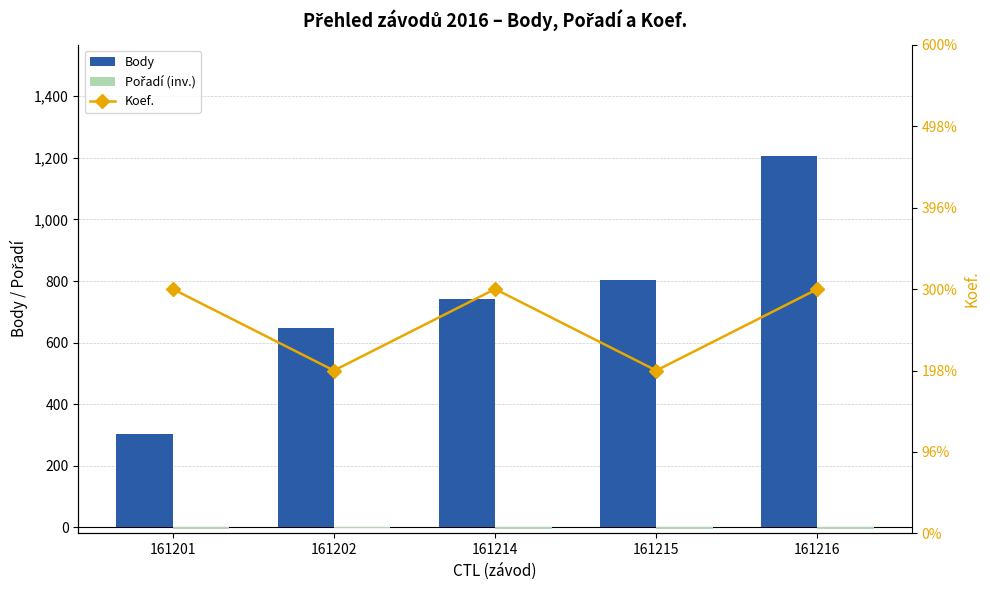

Reading left to right, what are all the values shown in this chart?

Body: 161201=303	161202=646	161214=741	161215=804	161216=1206
Pořadí (inv.): 161201=-5	161202=-3	161214=-5	161215=-4	161216=-4
Koef.: 161201=3	161202=2	161214=3	161215=2	161216=3